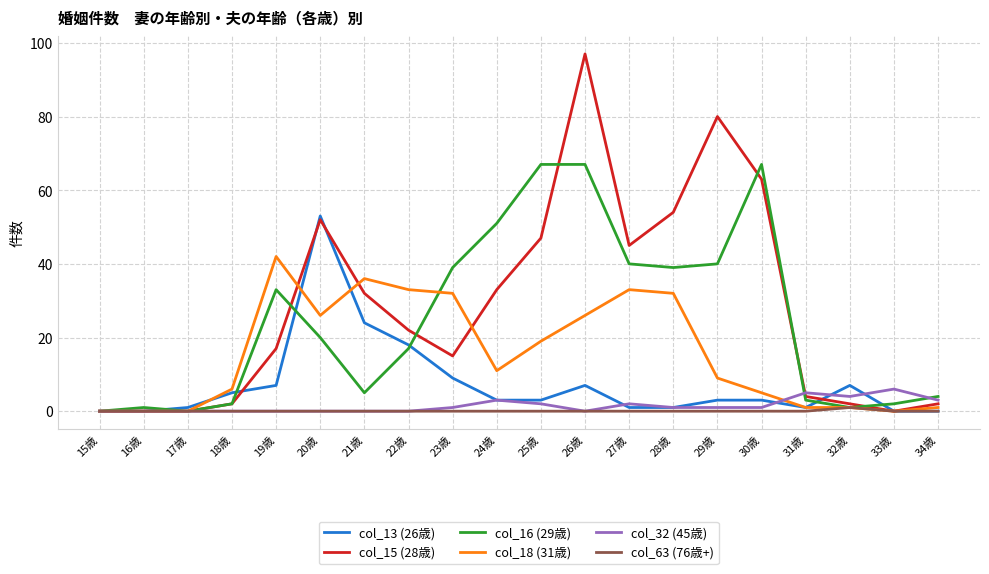

What position from the right is 21歳?

14